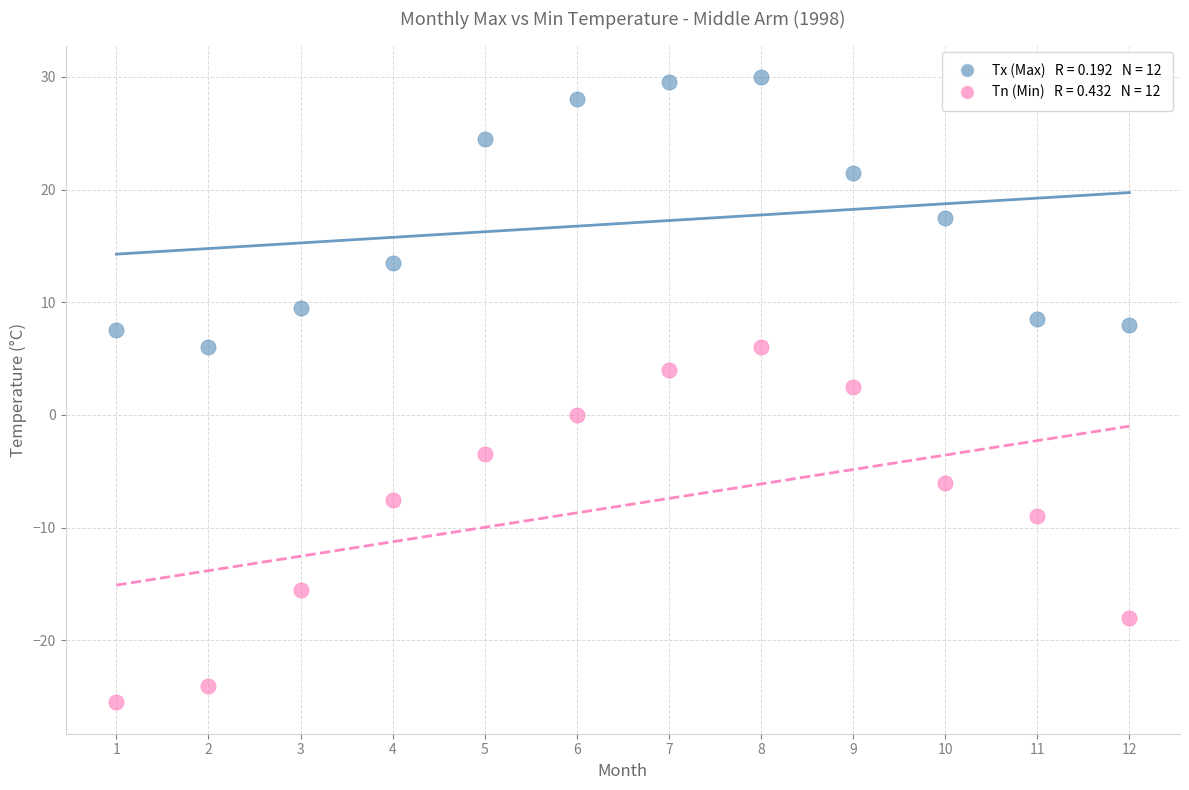

Across all data points, what is the range of Y values (max minus min)?

55.5